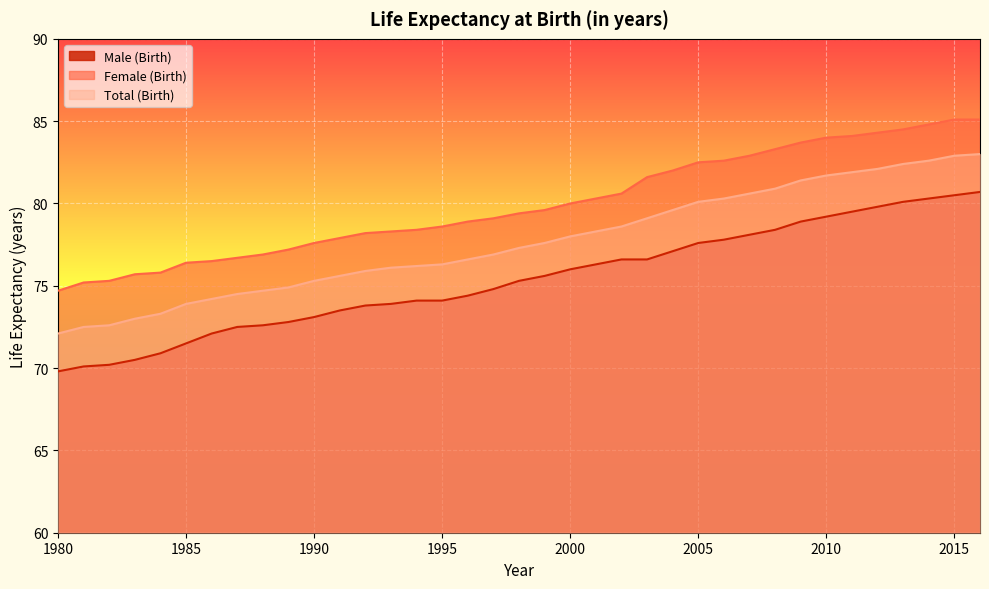

What is the total value across all series at 1986?

222.8